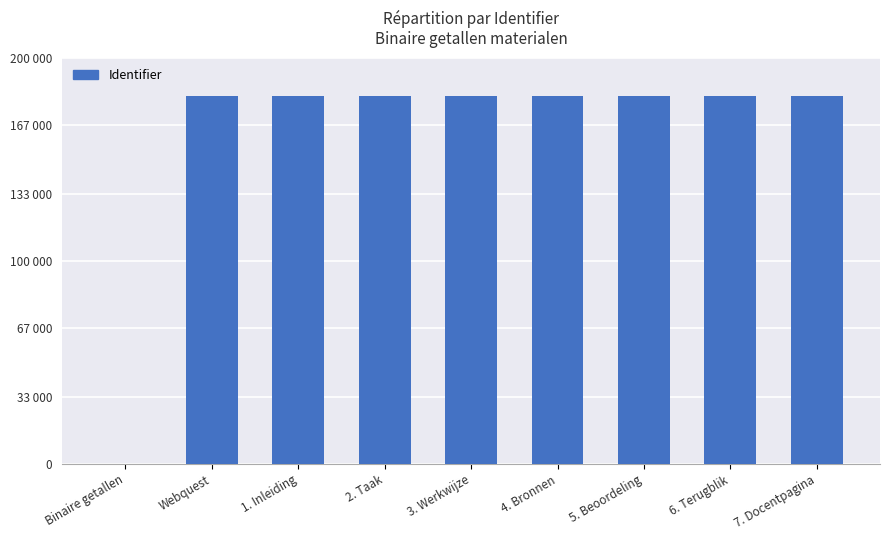

Are the bars grouped side by side (vs. stacked)?

No